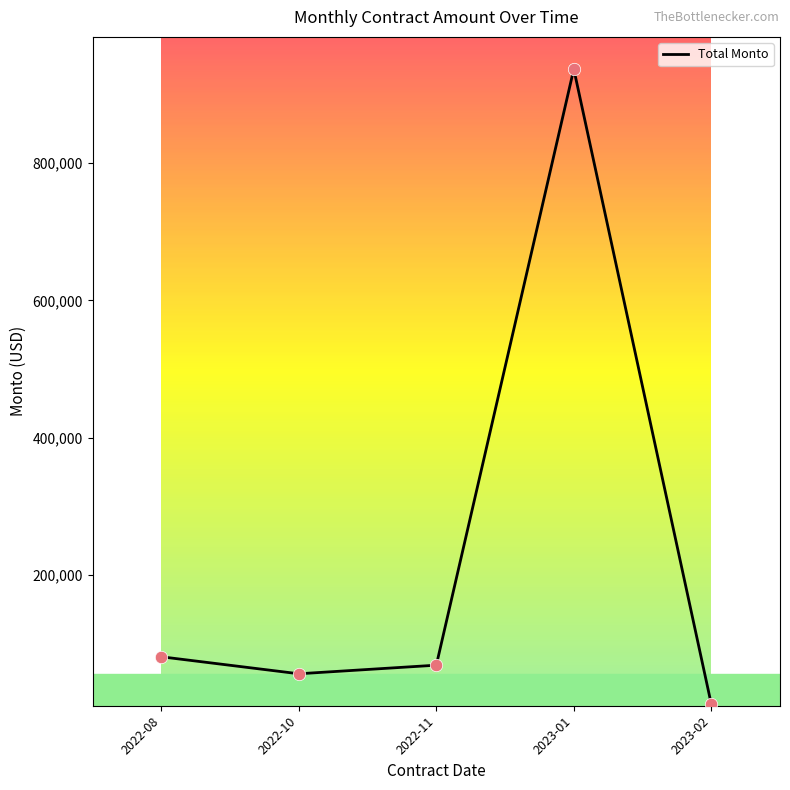

Which has a higher value, 2022-08 or 2022-11?

2022-08